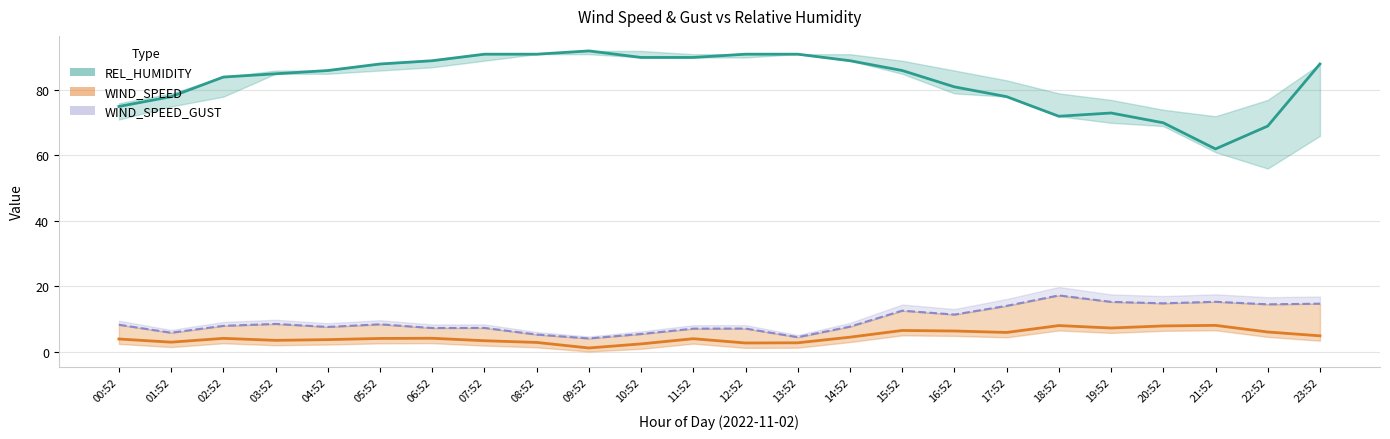

Where is the first local minimum for REL_HUMIDITY?

18:52